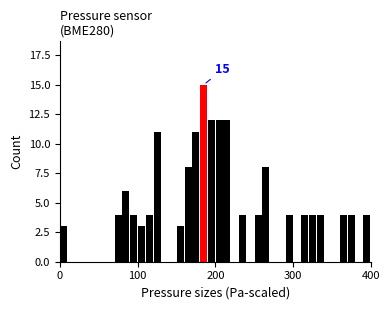

Around what value on the x-axis is the tallest bar? Give the approximate position of its centre, as read against the axis.

190